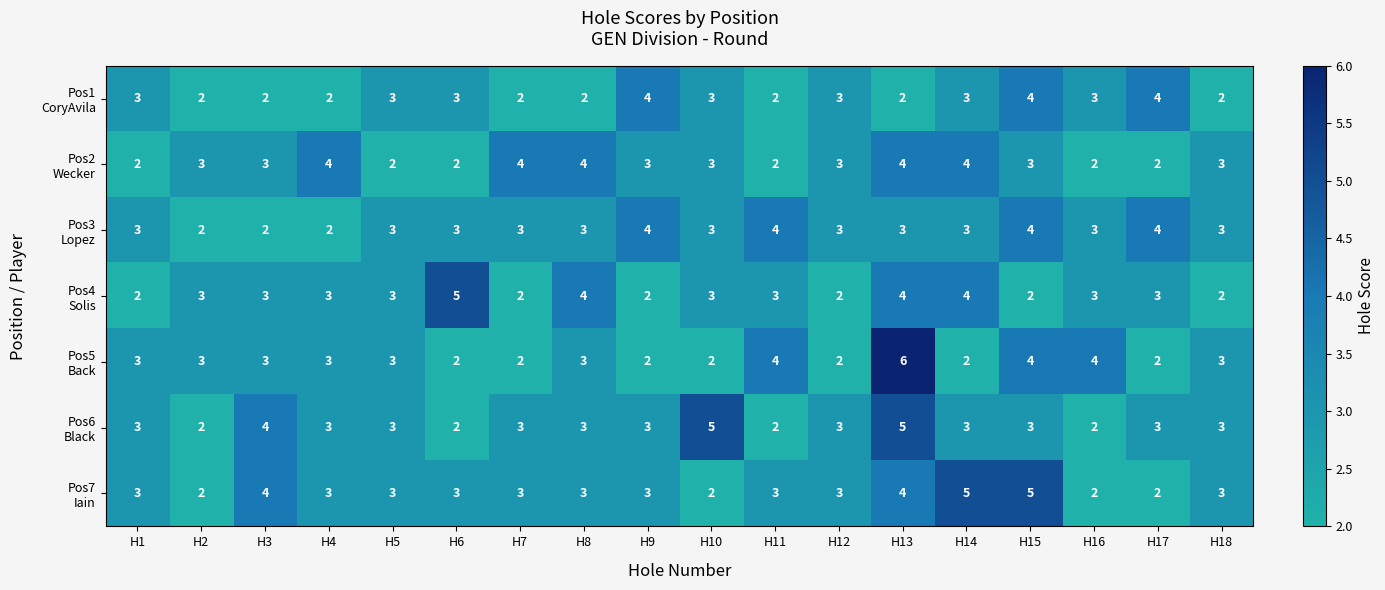

Which label corresponds to the largest value in the chart?

H13